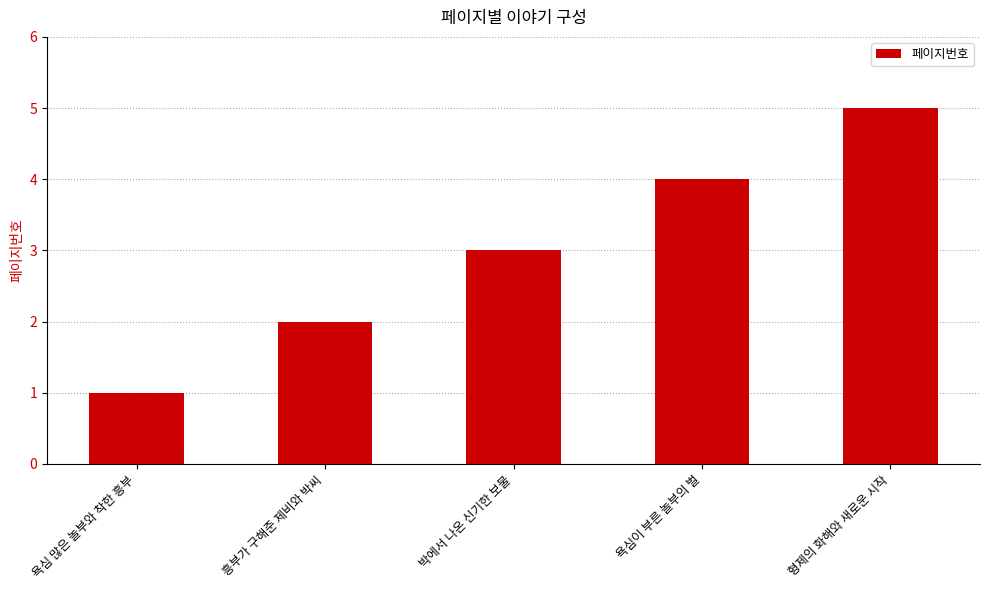

The value at 욕심이 부른 놀부의 벌 is 7. True or false?

False